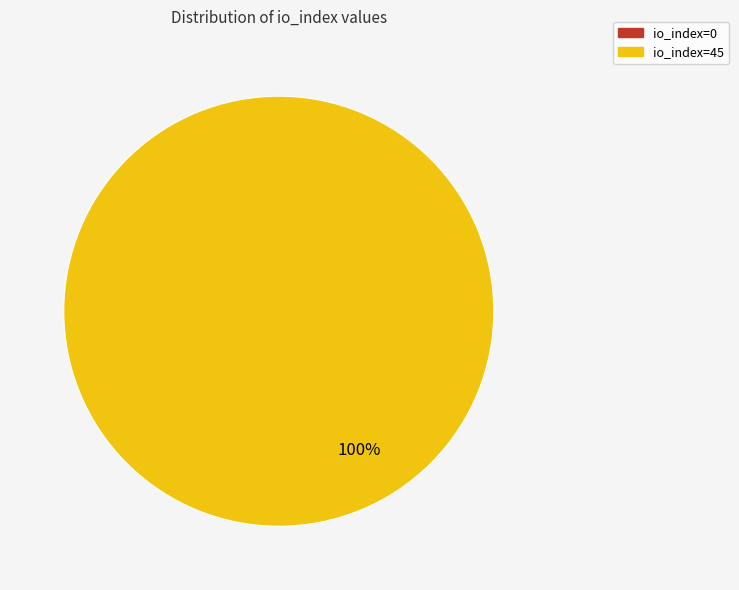

Is io_index=45 the majority of the pie?

Yes